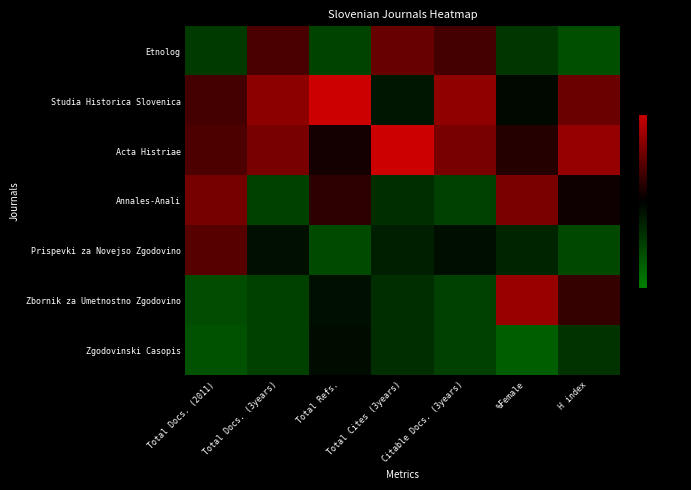

Reading left to right, list all the values displayed in this chart.

Etnolog: Total Docs. (2011)=-0.9	Total Docs. (3years)=0.7	Total Refs.=-1.0	Total Cites (3years)=1.0	Citable Docs. (3years)=0.7	%Female=-0.9	H index=-1.2
Studia Historica Slovenica: Total Docs. (2011)=0.7	Total Docs. (3years)=1.4	Total Refs.=2.0	Total Cites (3years)=-0.4	Citable Docs. (3years)=1.4	%Female=-0.1	H index=1.0
Acta Histriae: Total Docs. (2011)=0.8	Total Docs. (3years)=1.2	Total Refs.=0.2	Total Cites (3years)=2.0	Citable Docs. (3years)=1.2	%Female=0.3	H index=1.5
Annales-Anali: Total Docs. (2011)=1.1	Total Docs. (3years)=-1.0	Total Refs.=0.4	Total Cites (3years)=-0.7	Citable Docs. (3years)=-1.0	%Female=1.2	H index=0.2
Prispevki za Novejso Zgodovino: Total Docs. (2011)=0.9	Total Docs. (3years)=-0.2	Total Refs.=-1.2	Total Cites (3years)=-0.5	Citable Docs. (3years)=-0.2	%Female=-0.6	H index=-1.1
Zbornik za Umetnostno Zgodovino: Total Docs. (2011)=-1.2	Total Docs. (3years)=-1.0	Total Refs.=-0.3	Total Cites (3years)=-0.7	Citable Docs. (3years)=-1.0	%Female=1.5	H index=0.5
Zgodovinski Casopis: Total Docs. (2011)=-1.3	Total Docs. (3years)=-1.0	Total Refs.=-0.2	Total Cites (3years)=-0.7	Citable Docs. (3years)=-1.0	%Female=-1.5	H index=-0.8